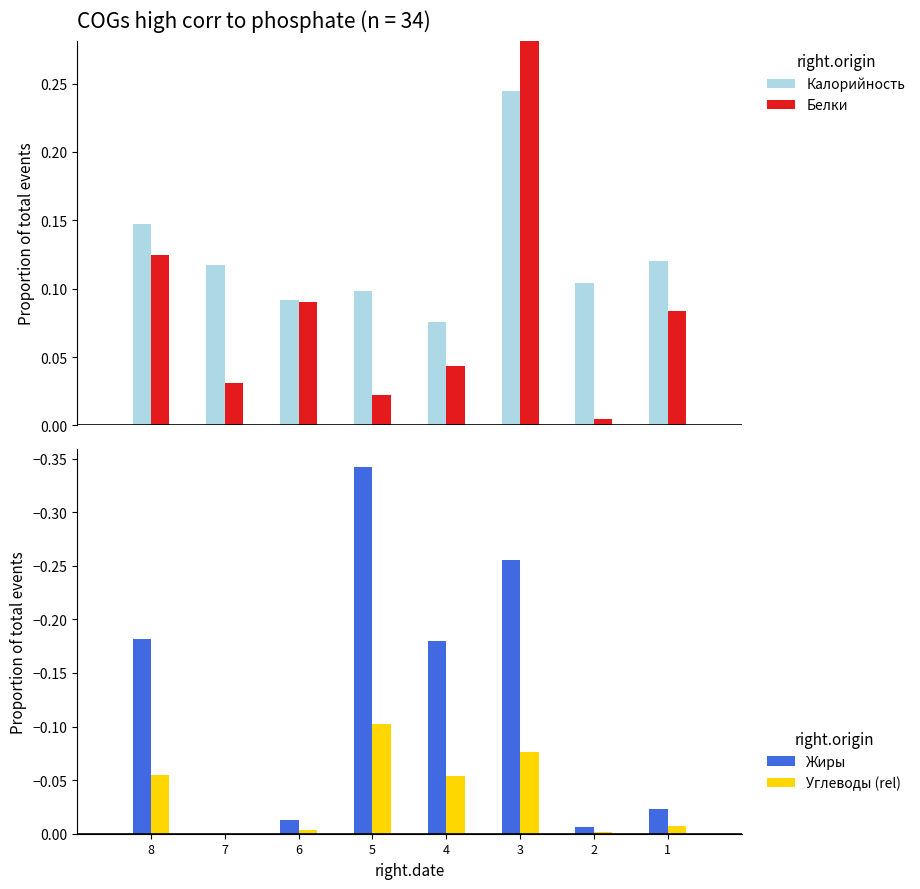

Are the bars horizontal?

No